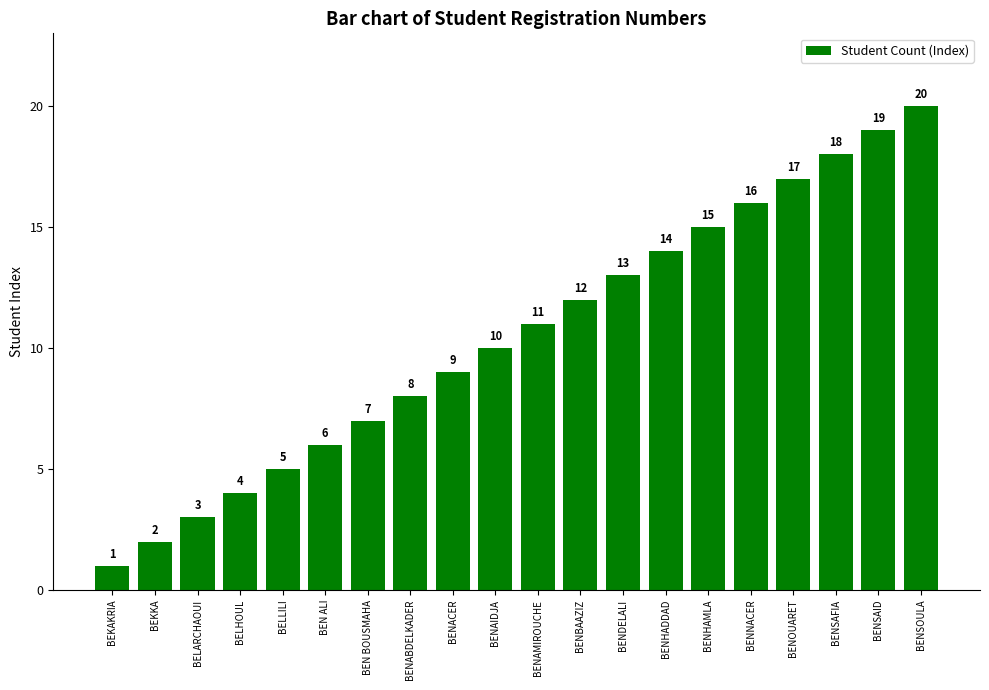

Is it true that the value at BENHADDAD is 14?

True